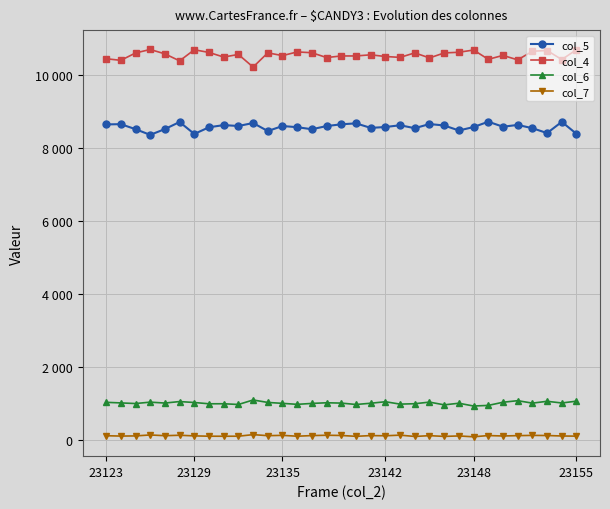

What is the average value of the col_6 series?

1023